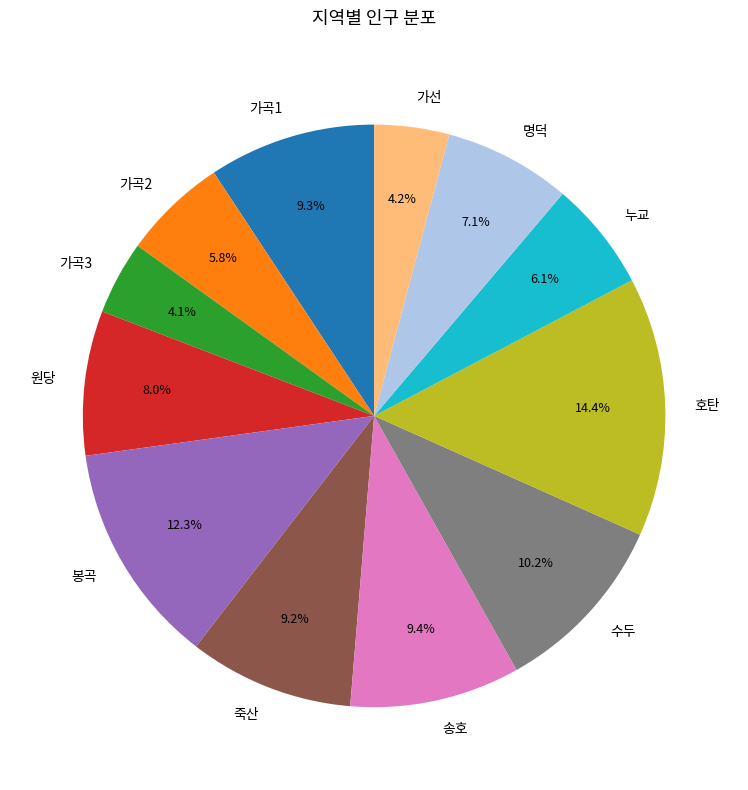

Do 가선 and 가곡2 together represent more than half of the pie?

No